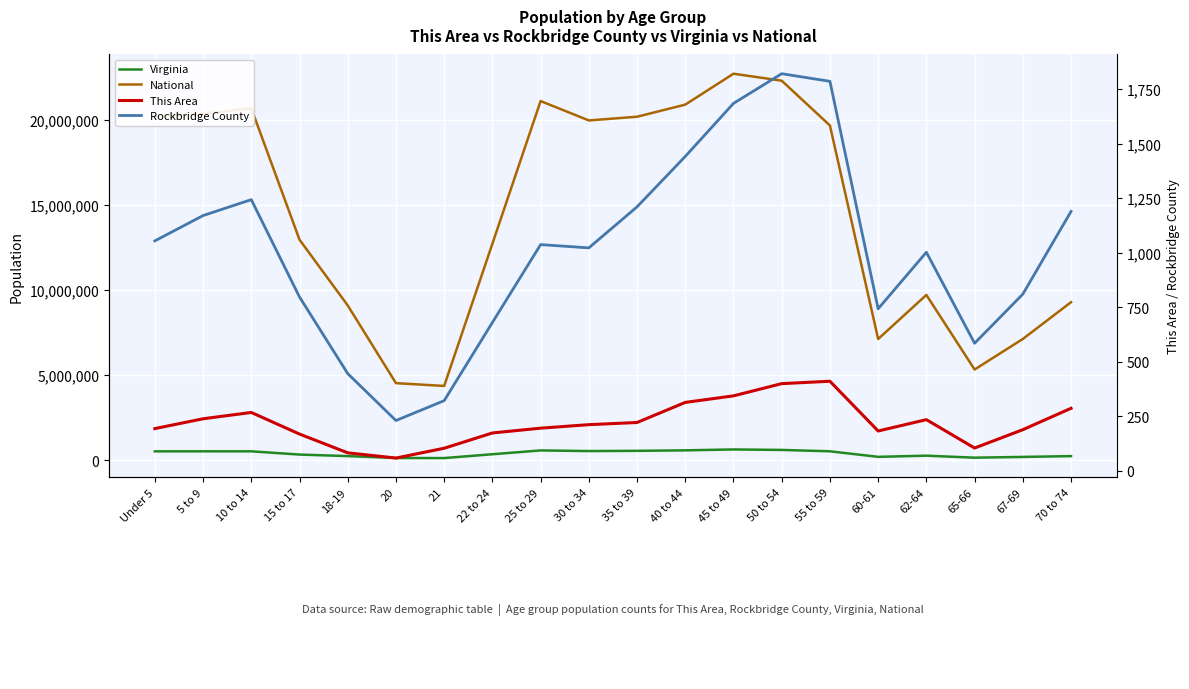

Reading right to left, transcribe all the data shown in this chart.

Virginia: 229502	182148	138154	255740	186629	512595	592845	621155	568865	540063	526077	564342	339728	114918	117445	230008	320957	511246	511849	509625
National: 9278166	7115361	5319902	9704197	7113727	19664805	22298125	22708591	20890964	20179642	19962099	21101849	12712576	4354294	4519129	9086089	12954254	20677194	20348657	20201362
This Area: 287	189	105	235	183	411	400	344	314	222	212	196	174	104	59	83	169	268	239	194
Rockbridge County: 1189	810	585	1002	743	1785	1820	1684	1441	1210	1022	1037	680	322	231	446	797	1243	1170	1054